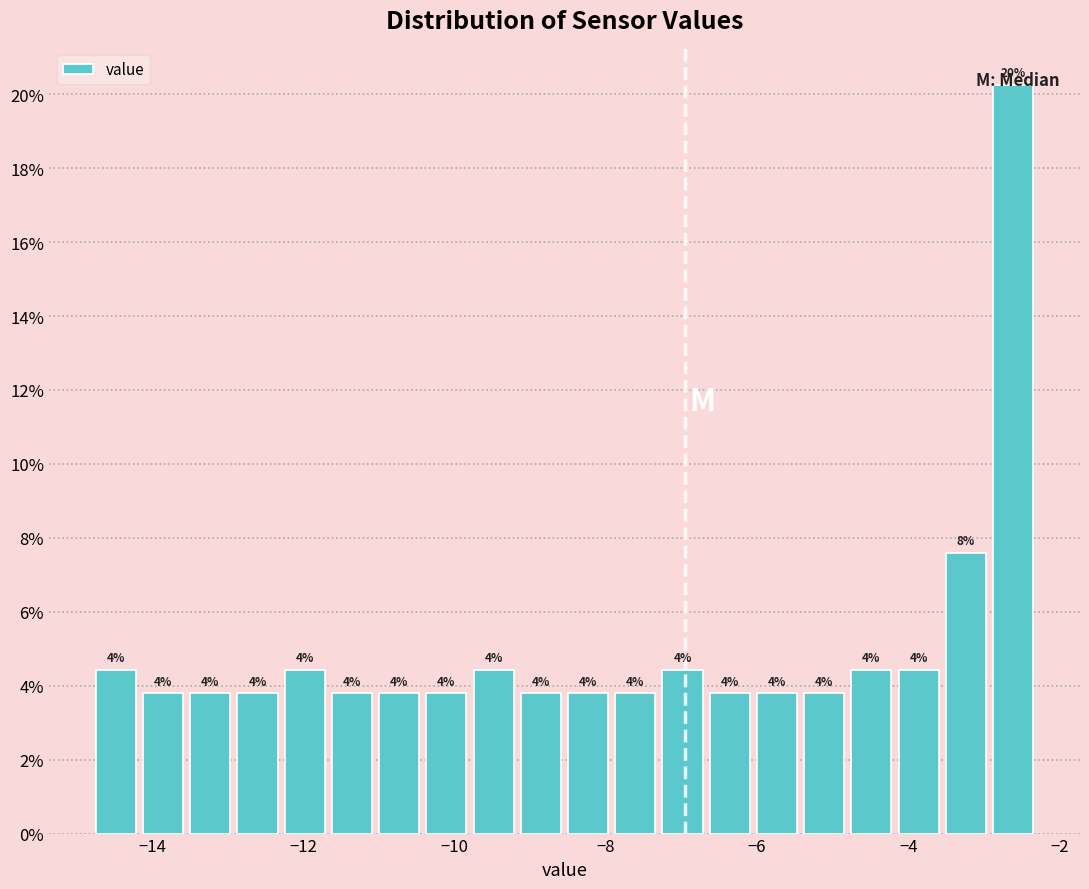

Read against the x-axis, roughly where is the centre of the tallest bar?

-2.6